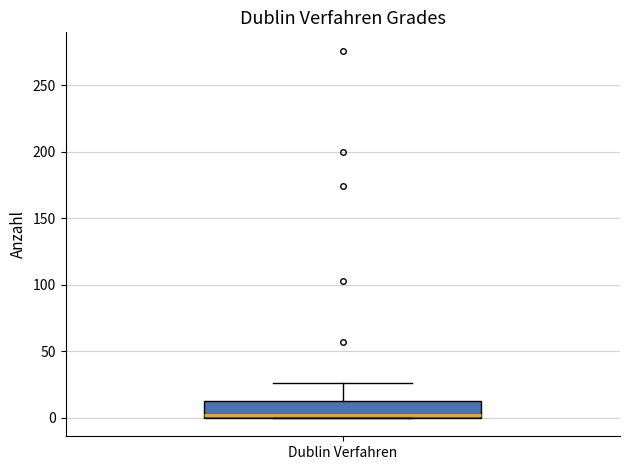

Read this box plot against the y-axis: the position of the median line, the range covered by the box, and the ends of both whiskers. The values are not printed on the chart, so give them approximately, as read against the axis.

median 5, box 0 to 15, whiskers 0 to 25